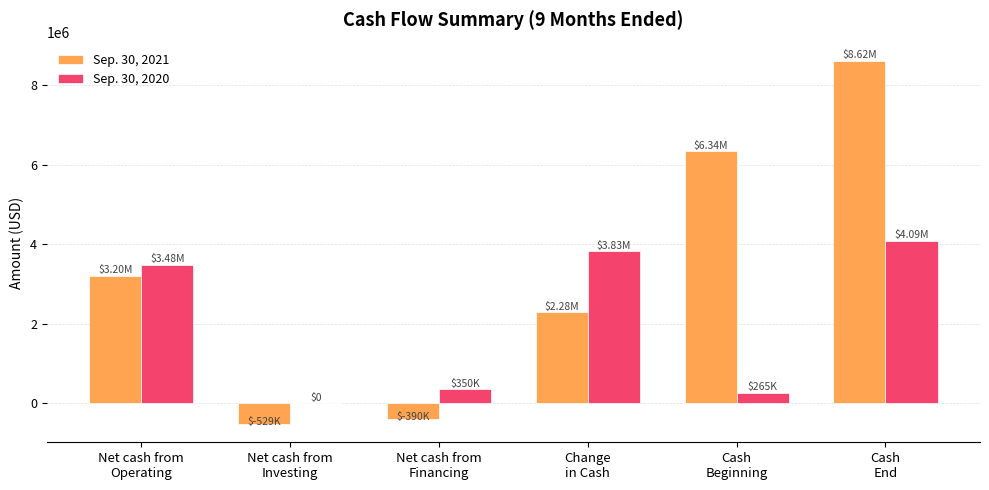

Which series has the largest total across all categories?

Sep. 30, 2021